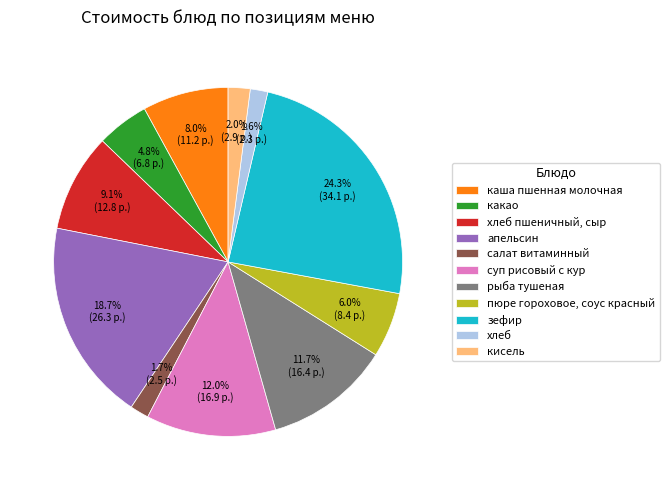

Does каша пшенная молочная represent more than half of the total?

No